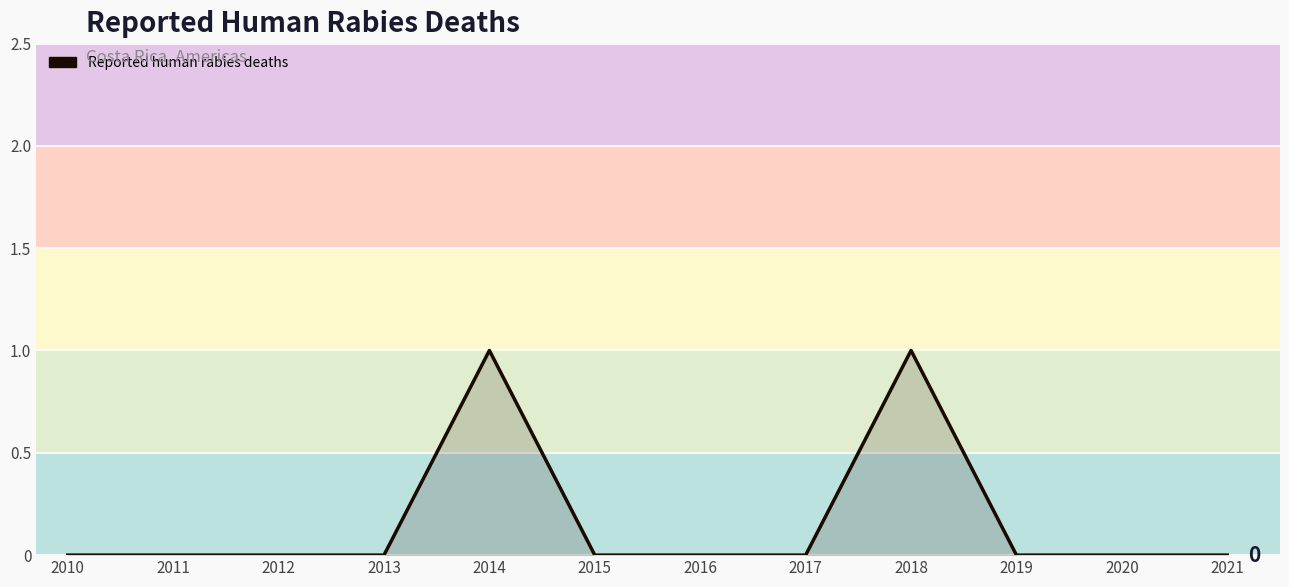

Reading left to right, transcribe all the data shown in this chart.

0	0	0	0	1	0	0	0	1	0	0	0